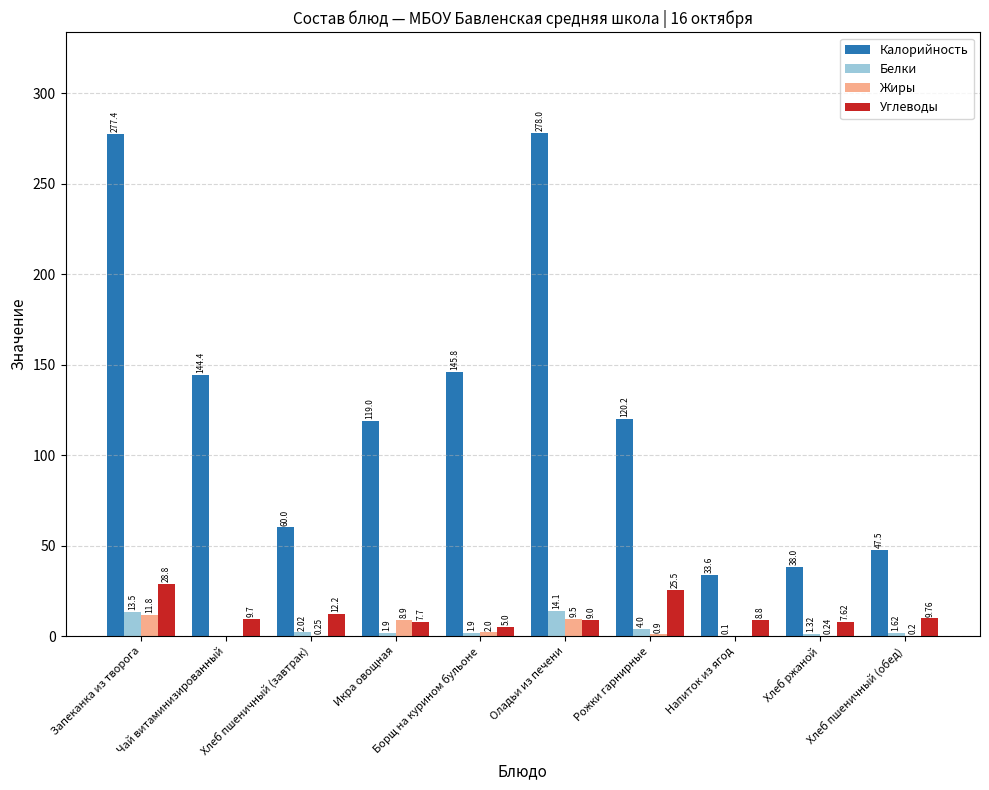

At which category does the chart reach its peak across all series?

Оладьи из печени